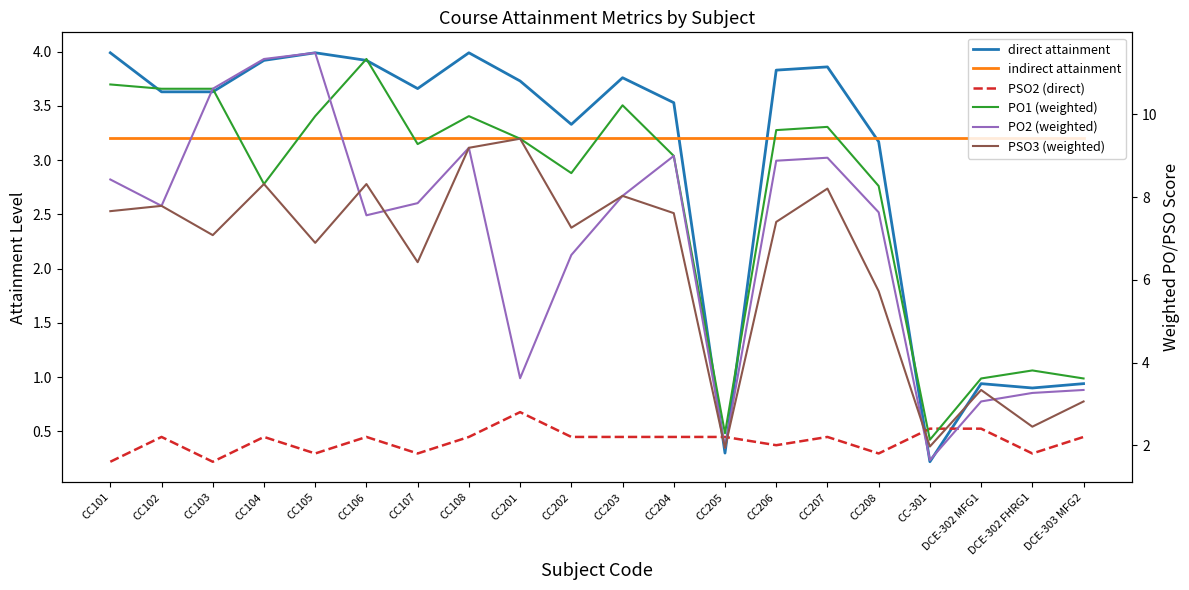

What is the difference between the direct attainment values at CC107 and CC205?

3.4